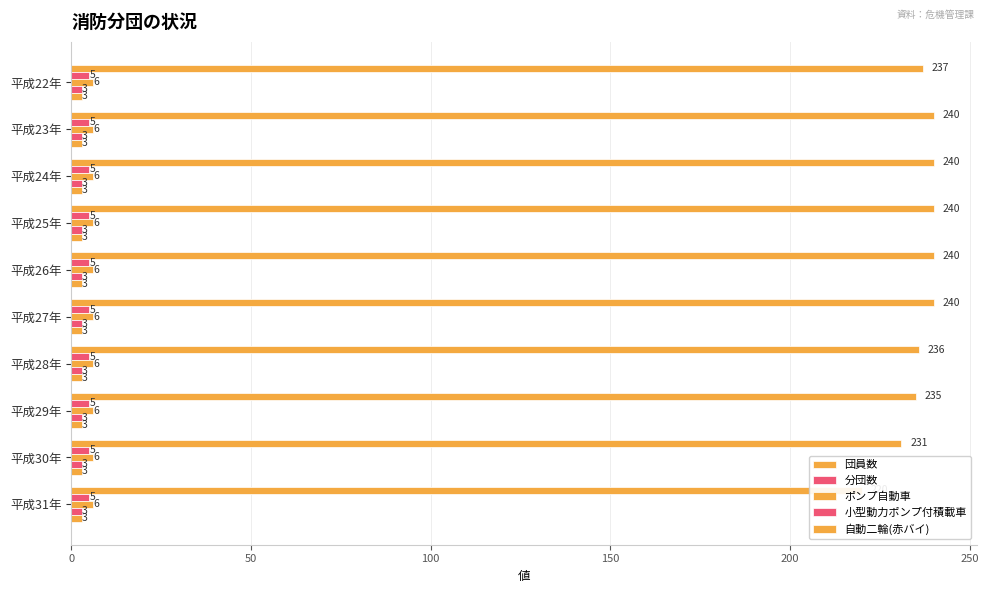

What are all the series names shown in the legend?

団員数, 分団数, ポンプ自動車, 小型動力ポンプ付積載車, 自動二輪(赤バイ)